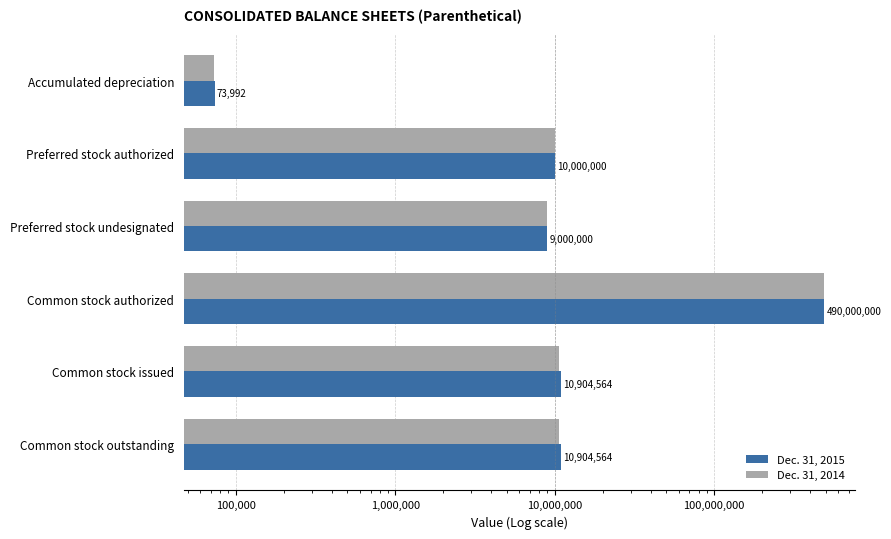

At how many categories does at least one series exceed 405720578?

1